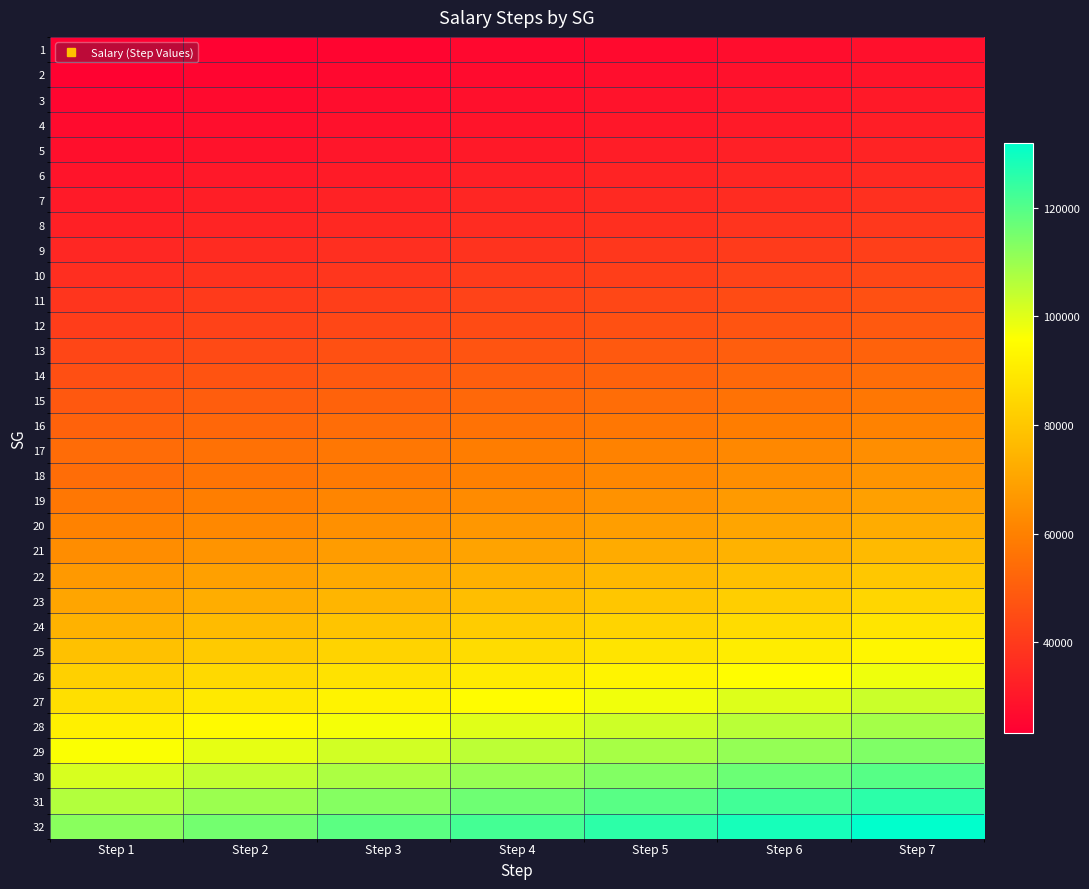

At which category is the sum across all series the highest?

Step 7